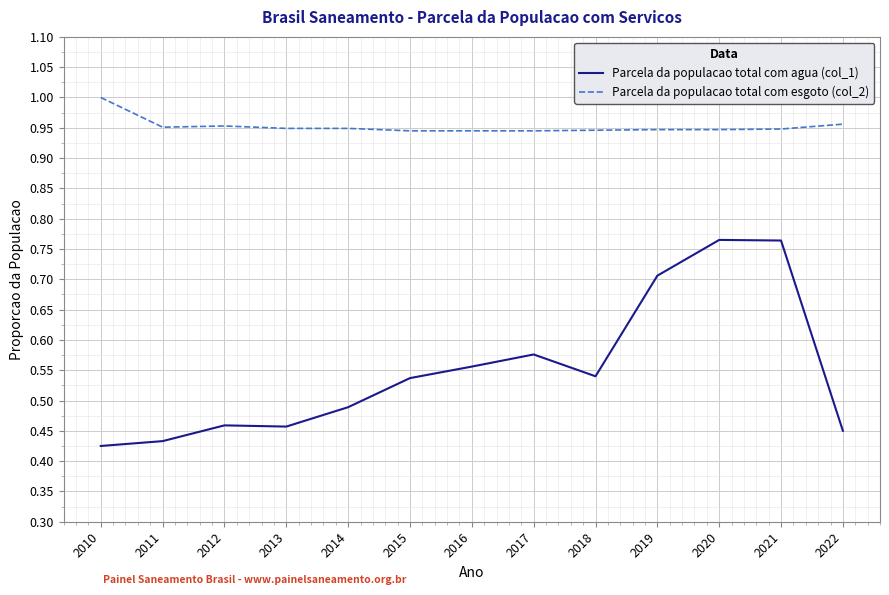

What is the total value across all series at 2014?

1.4